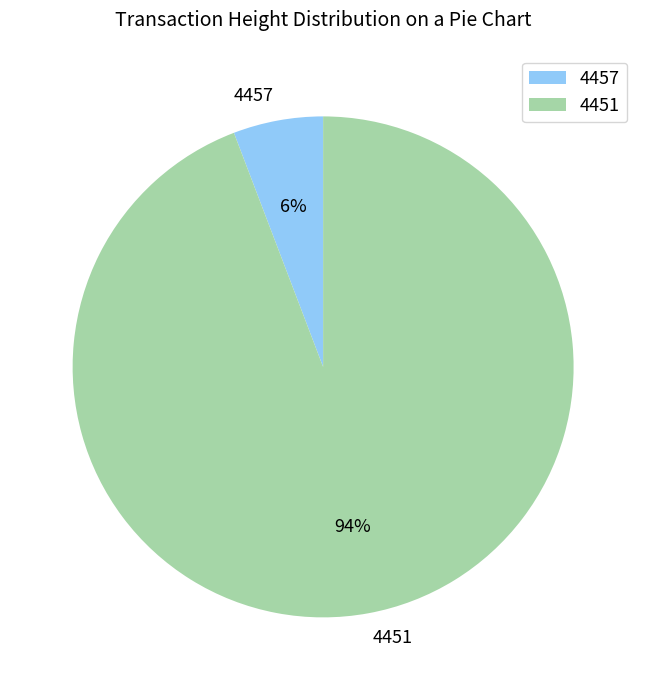

Is it true that 4457 is 6% of the pie?

True